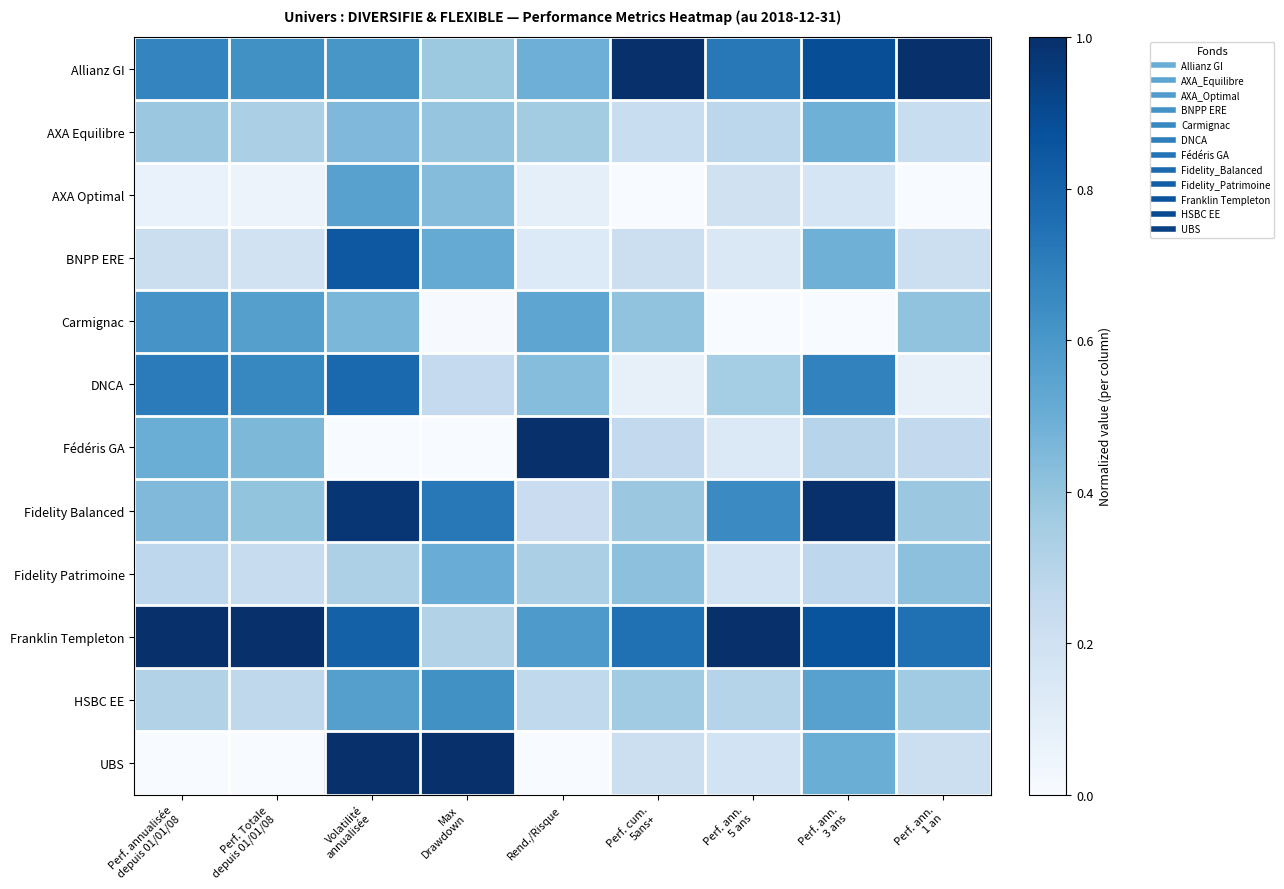

Reading right to left, what are all the values shown in this chart?

Allianz GI: Perf. ann.
1 an=1.0	Perf. ann.
3 ans=0.9	Perf. ann.
5 ans=0.7	Perf. cum.
5ans+=1.0	Rend./Risque=0.5	Max
Drawdown=0.4	Volatilité
annualisée=0.6	Perf. Totale
depuis 01/01/08=0.6	Perf. annualisée
depuis 01/01/08=0.7
AXA Equilibre: Perf. ann.
1 an=0.2	Perf. ann.
3 ans=0.5	Perf. ann.
5 ans=0.3	Perf. cum.
5ans+=0.2	Rend./Risque=0.4	Max
Drawdown=0.4	Volatilité
annualisée=0.4	Perf. Totale
depuis 01/01/08=0.3	Perf. annualisée
depuis 01/01/08=0.4
AXA Optimal: Perf. ann.
1 an=0.0	Perf. ann.
3 ans=0.2	Perf. ann.
5 ans=0.2	Perf. cum.
5ans+=0.0	Rend./Risque=0.1	Max
Drawdown=0.4	Volatilité
annualisée=0.6	Perf. Totale
depuis 01/01/08=0.1	Perf. annualisée
depuis 01/01/08=0.1
BNPP ERE: Perf. ann.
1 an=0.2	Perf. ann.
3 ans=0.5	Perf. ann.
5 ans=0.1	Perf. cum.
5ans+=0.2	Rend./Risque=0.1	Max
Drawdown=0.5	Volatilité
annualisée=0.8	Perf. Totale
depuis 01/01/08=0.2	Perf. annualisée
depuis 01/01/08=0.2
Carmignac: Perf. ann.
1 an=0.4	Perf. ann.
3 ans=0.0	Perf. ann.
5 ans=0.0	Perf. cum.
5ans+=0.4	Rend./Risque=0.5	Max
Drawdown=0.0	Volatilité
annualisée=0.5	Perf. Totale
depuis 01/01/08=0.6	Perf. annualisée
depuis 01/01/08=0.6
DNCA: Perf. ann.
1 an=0.1	Perf. ann.
3 ans=0.7	Perf. ann.
5 ans=0.4	Perf. cum.
5ans+=0.1	Rend./Risque=0.4	Max
Drawdown=0.3	Volatilité
annualisée=0.8	Perf. Totale
depuis 01/01/08=0.7	Perf. annualisée
depuis 01/01/08=0.7
Fédéris GA: Perf. ann.
1 an=0.3	Perf. ann.
3 ans=0.3	Perf. ann.
5 ans=0.1	Perf. cum.
5ans+=0.3	Rend./Risque=1.0	Max
Drawdown=0.0	Volatilité
annualisée=0.0	Perf. Totale
depuis 01/01/08=0.5	Perf. annualisée
depuis 01/01/08=0.5
Fidelity Balanced: Perf. ann.
1 an=0.4	Perf. ann.
3 ans=1.0	Perf. ann.
5 ans=0.7	Perf. cum.
5ans+=0.4	Rend./Risque=0.2	Max
Drawdown=0.7	Volatilité
annualisée=1.0	Perf. Totale
depuis 01/01/08=0.4	Perf. annualisée
depuis 01/01/08=0.4
Fidelity Patrimoine: Perf. ann.
1 an=0.4	Perf. ann.
3 ans=0.3	Perf. ann.
5 ans=0.2	Perf. cum.
5ans+=0.4	Rend./Risque=0.3	Max
Drawdown=0.5	Volatilité
annualisée=0.3	Perf. Totale
depuis 01/01/08=0.2	Perf. annualisée
depuis 01/01/08=0.3
Franklin Templeton: Perf. ann.
1 an=0.8	Perf. ann.
3 ans=0.9	Perf. ann.
5 ans=1.0	Perf. cum.
5ans+=0.8	Rend./Risque=0.6	Max
Drawdown=0.3	Volatilité
annualisée=0.8	Perf. Totale
depuis 01/01/08=1.0	Perf. annualisée
depuis 01/01/08=1.0
HSBC EE: Perf. ann.
1 an=0.4	Perf. ann.
3 ans=0.6	Perf. ann.
5 ans=0.3	Perf. cum.
5ans+=0.4	Rend./Risque=0.3	Max
Drawdown=0.6	Volatilité
annualisée=0.6	Perf. Totale
depuis 01/01/08=0.3	Perf. annualisée
depuis 01/01/08=0.3
UBS: Perf. ann.
1 an=0.2	Perf. ann.
3 ans=0.5	Perf. ann.
5 ans=0.2	Perf. cum.
5ans+=0.2	Rend./Risque=0.0	Max
Drawdown=1.0	Volatilité
annualisée=1.0	Perf. Totale
depuis 01/01/08=0.0	Perf. annualisée
depuis 01/01/08=0.0